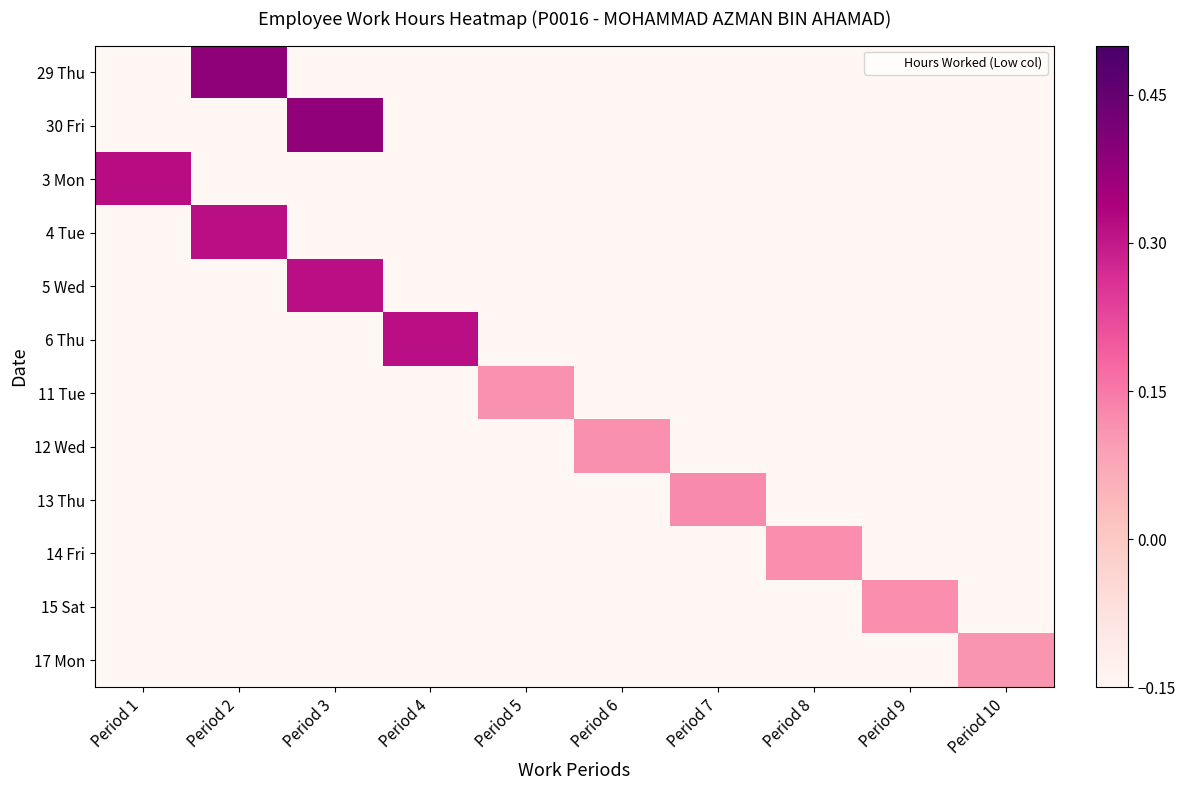

Reading left to right, list all the values displayed in this chart.

29 Thu: Period 1=-0.1	Period 2=0.4	Period 3=-0.1	Period 4=-0.1	Period 5=-0.1	Period 6=-0.1	Period 7=-0.1	Period 8=-0.1	Period 9=-0.1	Period 10=-0.1
30 Fri: Period 1=-0.1	Period 2=-0.1	Period 3=0.4	Period 4=-0.1	Period 5=-0.1	Period 6=-0.1	Period 7=-0.1	Period 8=-0.1	Period 9=-0.1	Period 10=-0.1
3 Mon: Period 1=0.3	Period 2=-0.1	Period 3=-0.1	Period 4=-0.1	Period 5=-0.1	Period 6=-0.1	Period 7=-0.1	Period 8=-0.1	Period 9=-0.1	Period 10=-0.1
4 Tue: Period 1=-0.1	Period 2=0.3	Period 3=-0.1	Period 4=-0.1	Period 5=-0.1	Period 6=-0.1	Period 7=-0.1	Period 8=-0.1	Period 9=-0.1	Period 10=-0.1
5 Wed: Period 1=-0.1	Period 2=-0.1	Period 3=0.3	Period 4=-0.1	Period 5=-0.1	Period 6=-0.1	Period 7=-0.1	Period 8=-0.1	Period 9=-0.1	Period 10=-0.1
6 Thu: Period 1=-0.1	Period 2=-0.1	Period 3=-0.1	Period 4=0.3	Period 5=-0.1	Period 6=-0.1	Period 7=-0.1	Period 8=-0.1	Period 9=-0.1	Period 10=-0.1
11 Tue: Period 1=-0.1	Period 2=-0.1	Period 3=-0.1	Period 4=-0.1	Period 5=0.1	Period 6=-0.1	Period 7=-0.1	Period 8=-0.1	Period 9=-0.1	Period 10=-0.1
12 Wed: Period 1=-0.1	Period 2=-0.1	Period 3=-0.1	Period 4=-0.1	Period 5=-0.1	Period 6=0.1	Period 7=-0.1	Period 8=-0.1	Period 9=-0.1	Period 10=-0.1
13 Thu: Period 1=-0.1	Period 2=-0.1	Period 3=-0.1	Period 4=-0.1	Period 5=-0.1	Period 6=-0.1	Period 7=0.1	Period 8=-0.1	Period 9=-0.1	Period 10=-0.1
14 Fri: Period 1=-0.1	Period 2=-0.1	Period 3=-0.1	Period 4=-0.1	Period 5=-0.1	Period 6=-0.1	Period 7=-0.1	Period 8=0.1	Period 9=-0.1	Period 10=-0.1
15 Sat: Period 1=-0.1	Period 2=-0.1	Period 3=-0.1	Period 4=-0.1	Period 5=-0.1	Period 6=-0.1	Period 7=-0.1	Period 8=-0.1	Period 9=0.1	Period 10=-0.1
17 Mon: Period 1=-0.1	Period 2=-0.1	Period 3=-0.1	Period 4=-0.1	Period 5=-0.1	Period 6=-0.1	Period 7=-0.1	Period 8=-0.1	Period 9=-0.1	Period 10=0.1